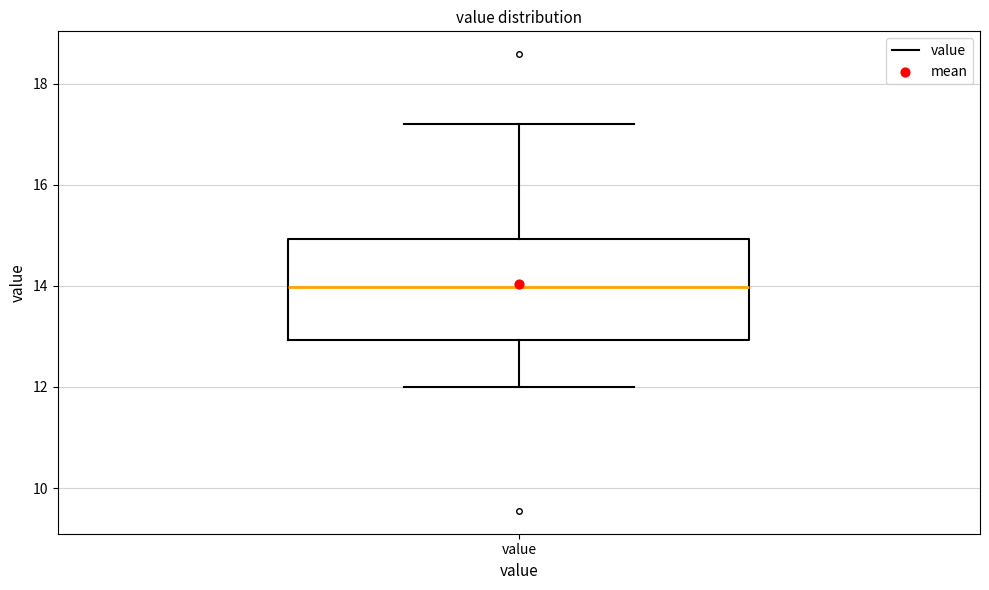

Read this box plot against the y-axis: the position of the median line, the range covered by the box, and the ends of both whiskers. The values are not printed on the chart, so give them approximately, as read against the axis.

median 14.0, box 13.0 to 15.0, whiskers 12.0 to 17.2